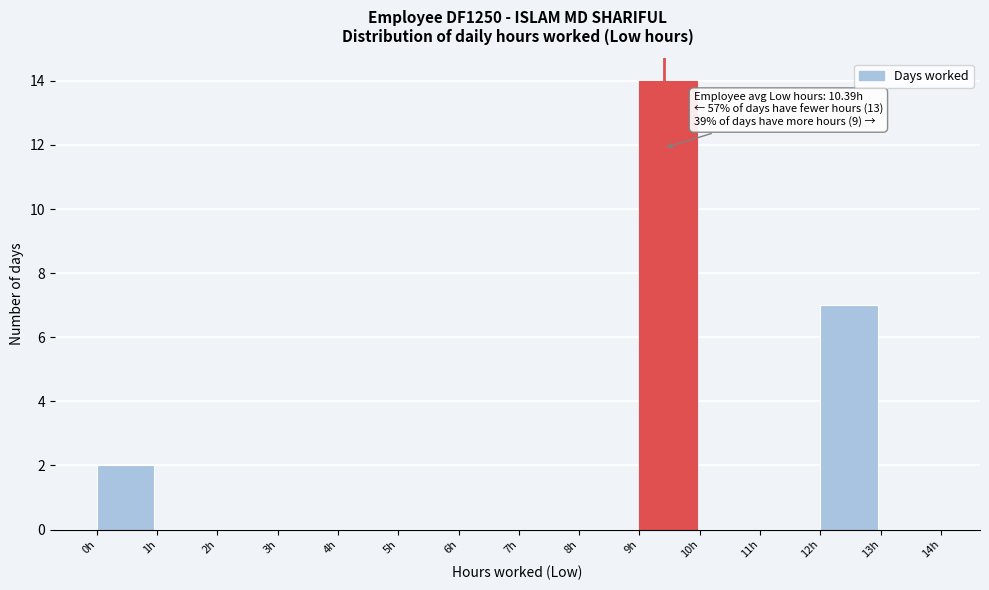

Over which range of the x-axis is the bar tallest?

9 to 10